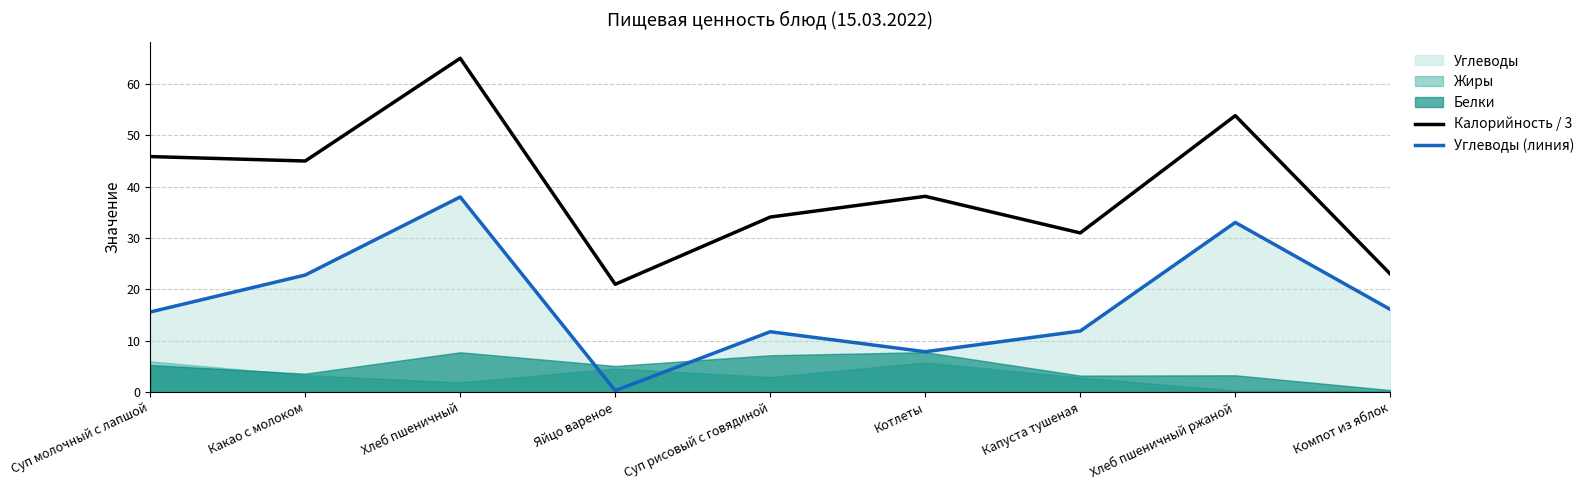

True or false: Калорийность / 3 and Углеводы (линия) intersect in this chart.

False